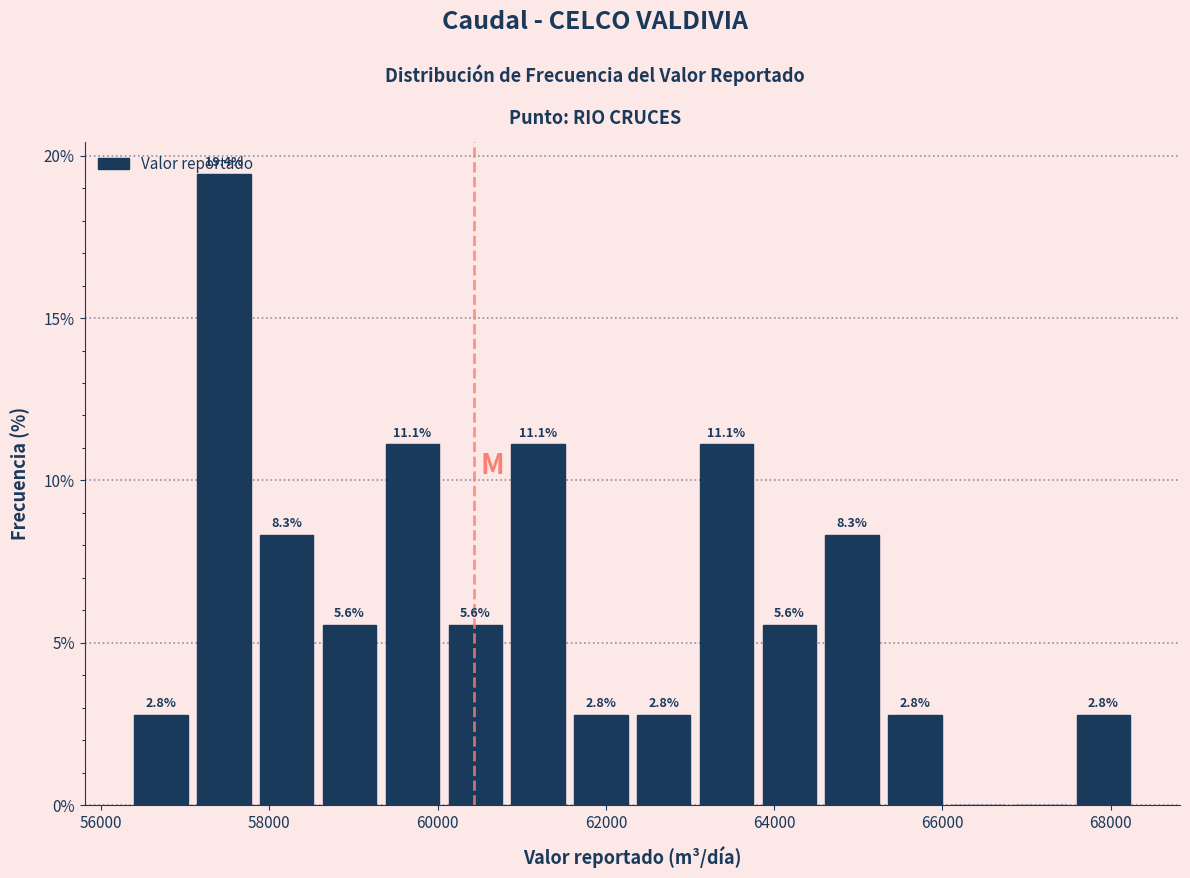

Around what value on the x-axis is the tallest bar? Give the approximate position of its centre, as read against the axis.

57400